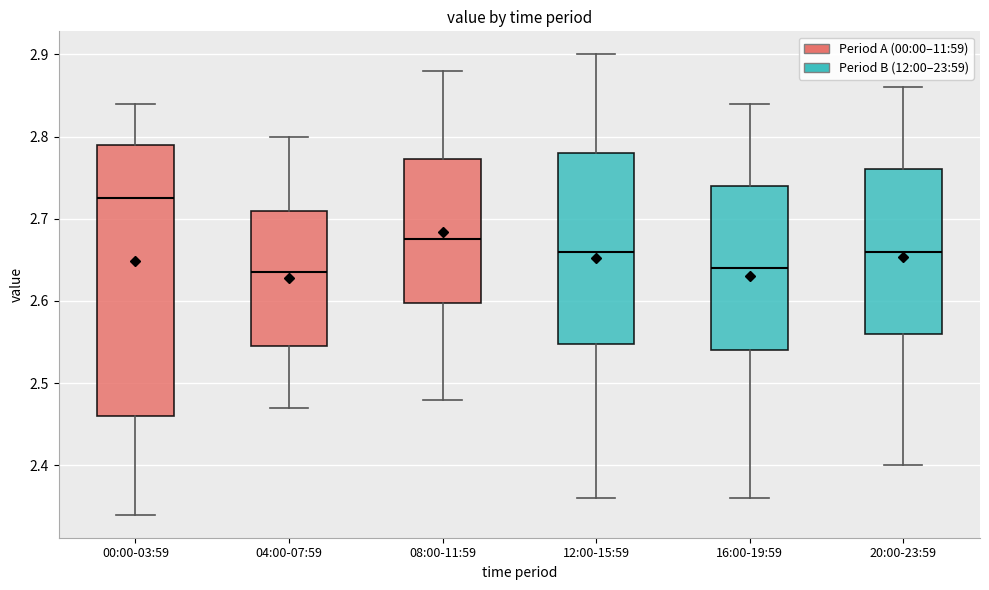

Comparing the boxes themselves (not the whiskers), which one is the tallest?

00:00-03:59